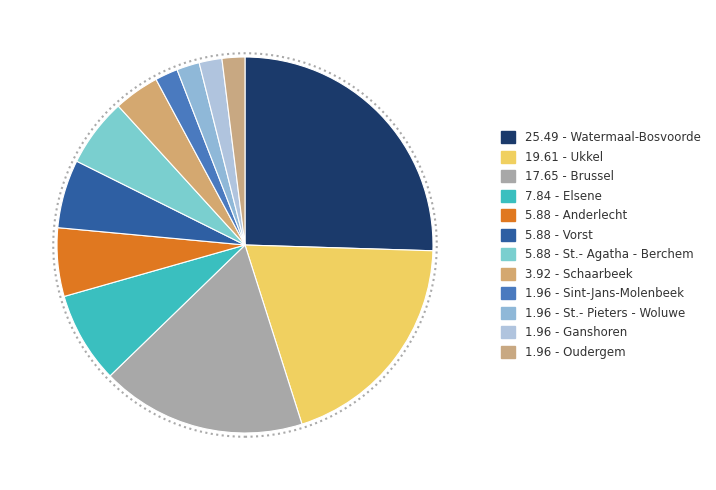

Rank the categories by value from highest to lowest.

Watermaal-Bosvoorde, Ukkel, Brussel, Elsene, Anderlecht, Vorst, St.- Agatha - Berchem, Schaarbeek, Sint-Jans-Molenbeek, St.- Pieters - Woluwe, Ganshoren, Oudergem